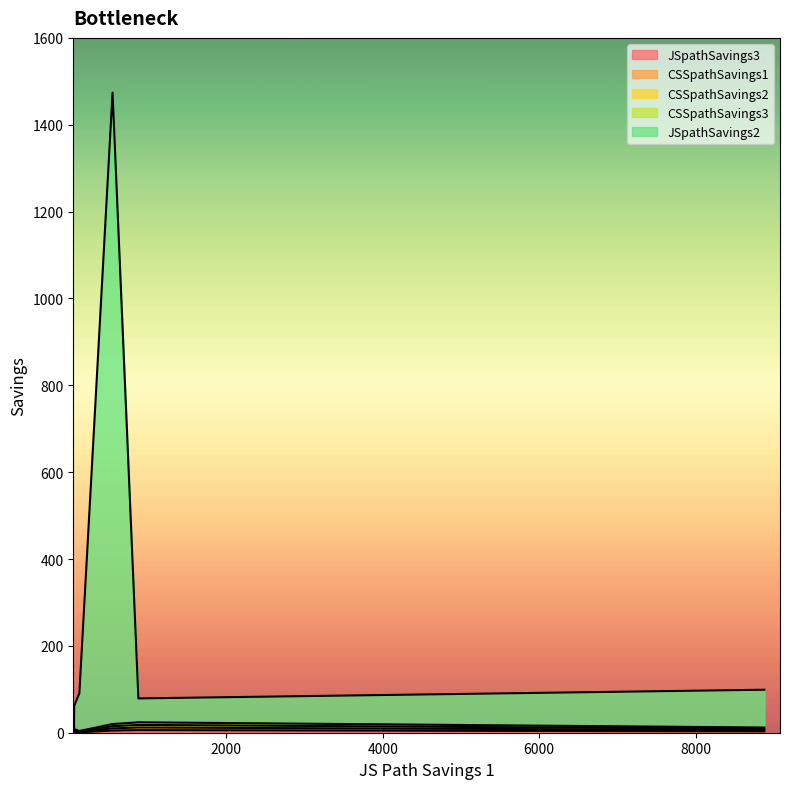

Reading left to right, list all the values displayed in this chart.

JSpathSavings3: 123=1	57=2	8877=3	55=4	547=5	877=6
CSSpathSavings1: 123=1	57=2	8877=3	55=4	547=5	877=6
CSSpathSavings2: 123=1	57=2	8877=3	55=4	547=5	877=6
CSSpathSavings3: 123=1	57=2	8877=3	55=4	547=5	877=6
JSpathSavings2: 123=87	57=54	8877=87	55=1	547=1454	877=55